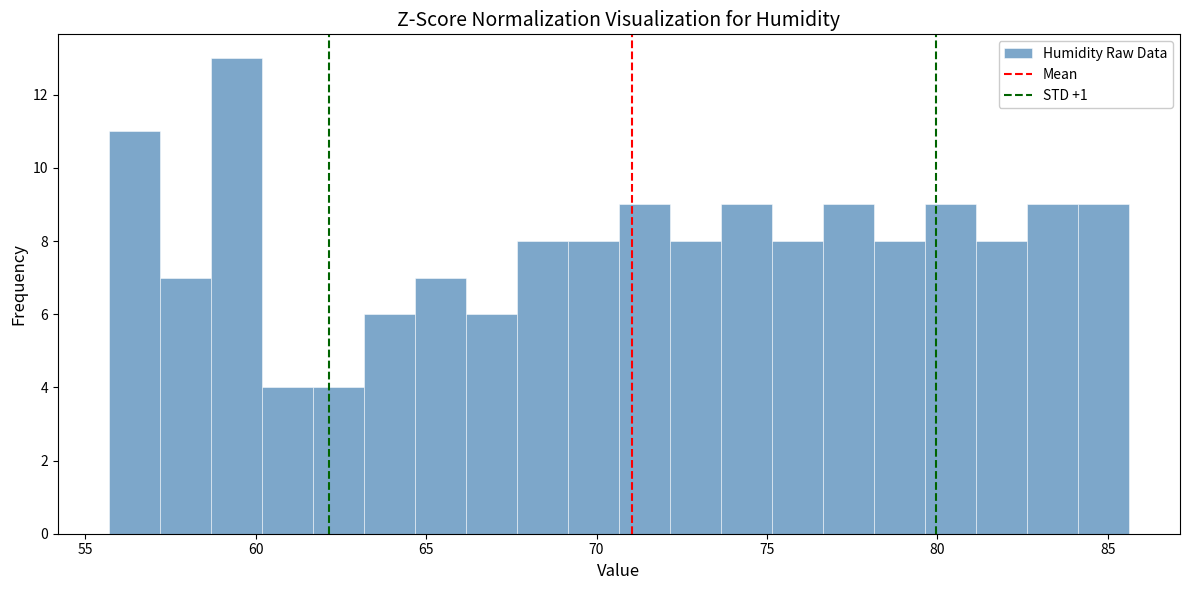

Around what value on the x-axis is the tallest bar? Give the approximate position of its centre, as read against the axis.

59.5